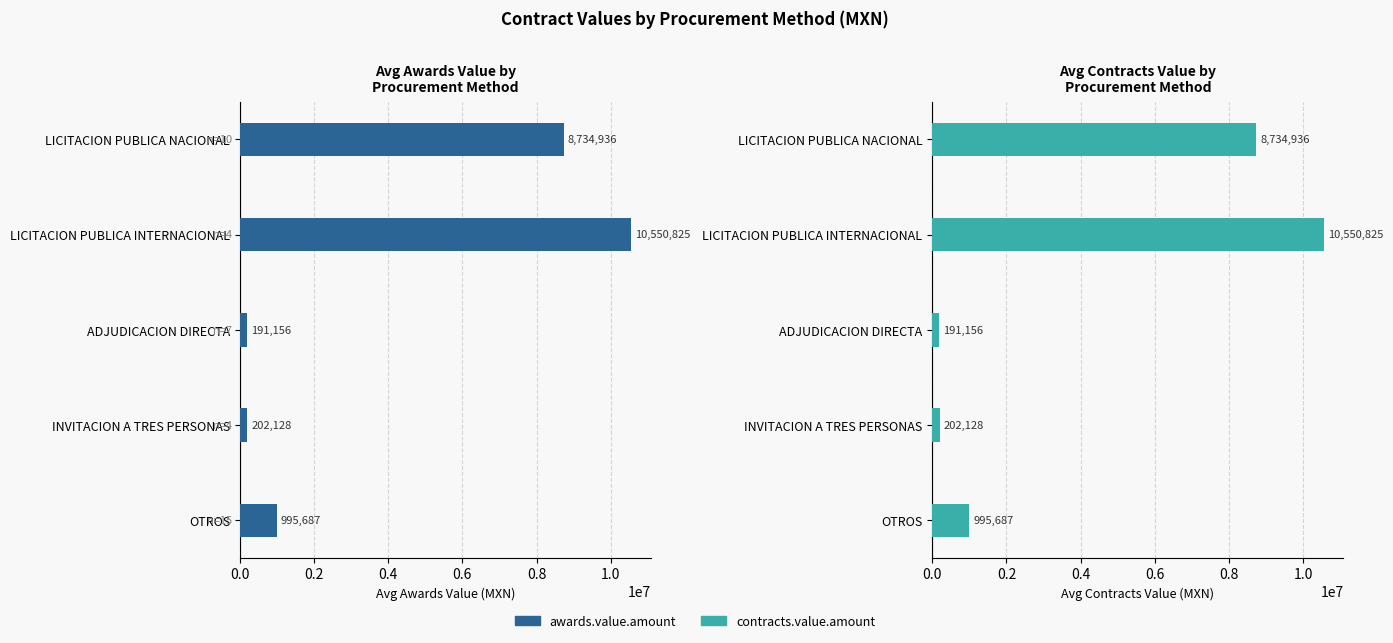

What is the approximate value of contracts.value.amount at LICITACION PUBLICA NACIONAL?

8734935.6